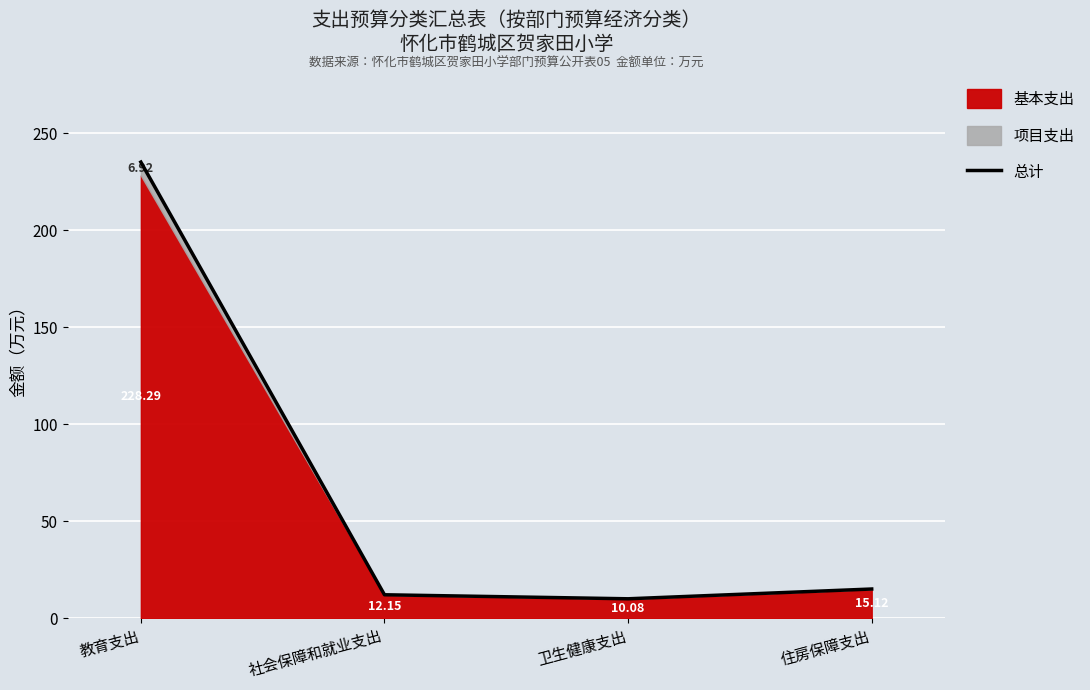

What is the label of the 1st point from the left?

教育支出